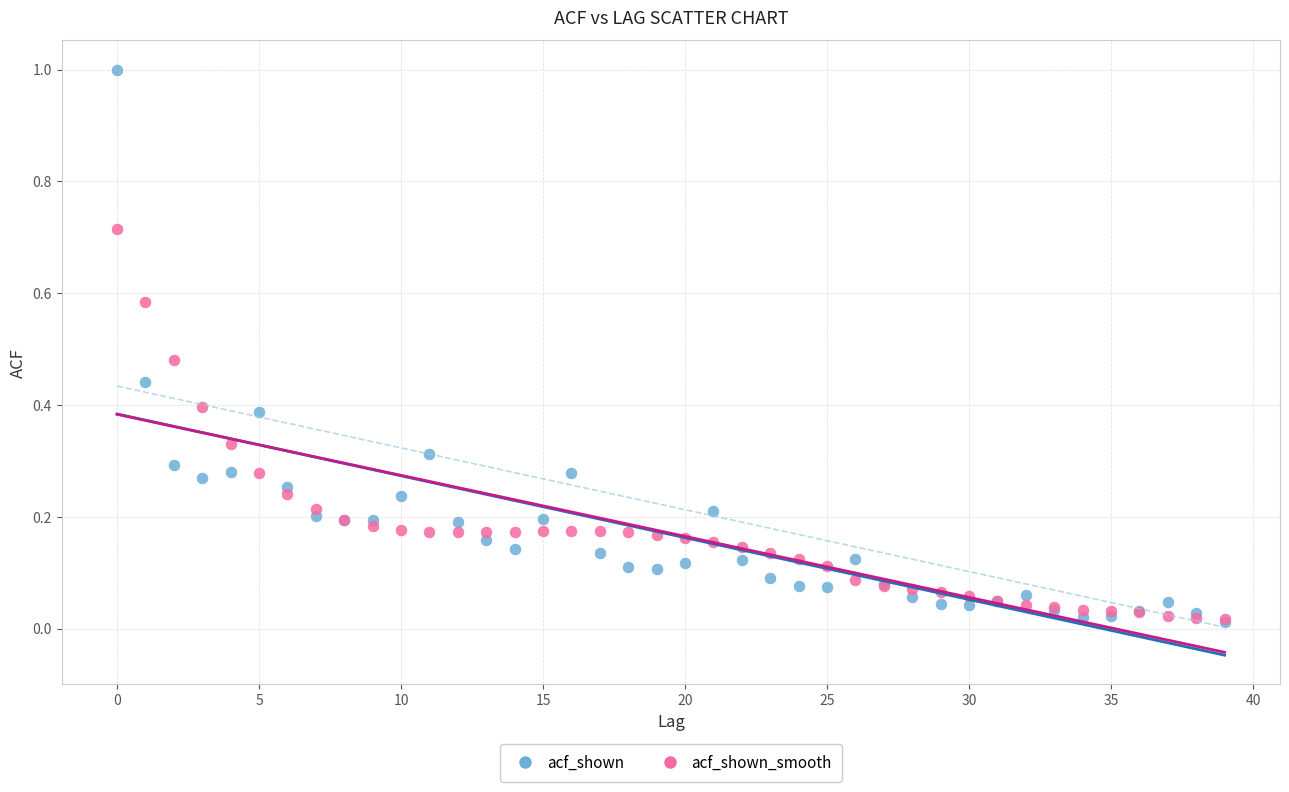

What are all the series names shown in the legend?

acf_shown, acf_shown_smooth